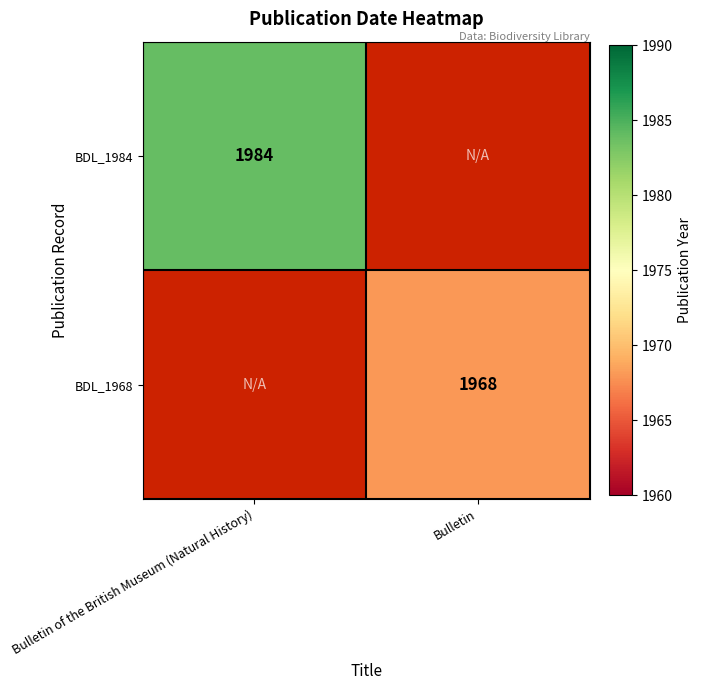

Is it true that BDL_1984 equals 1026 at Bulletin of the British Museum (Natural History)?

False